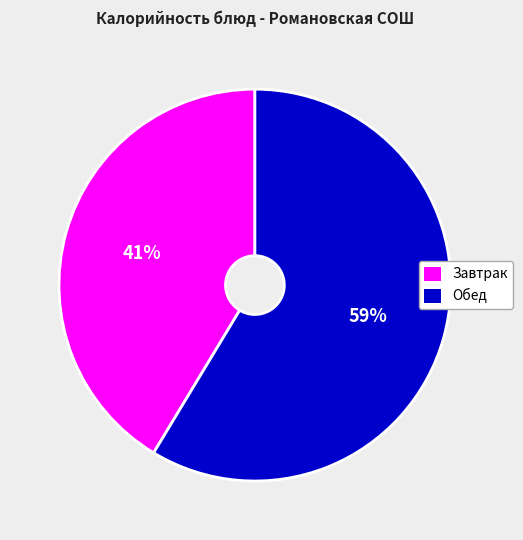

Does any single category account for the majority?

Yes